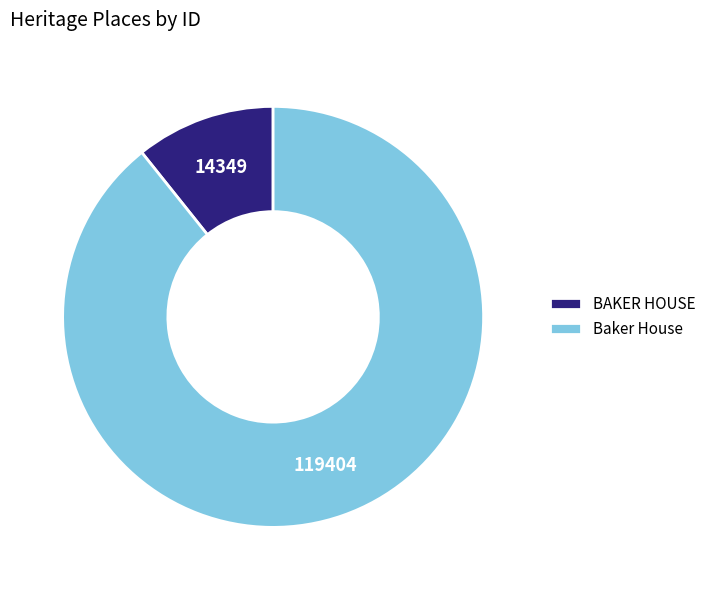

Which has a higher value, Baker House or BAKER HOUSE?

Baker House